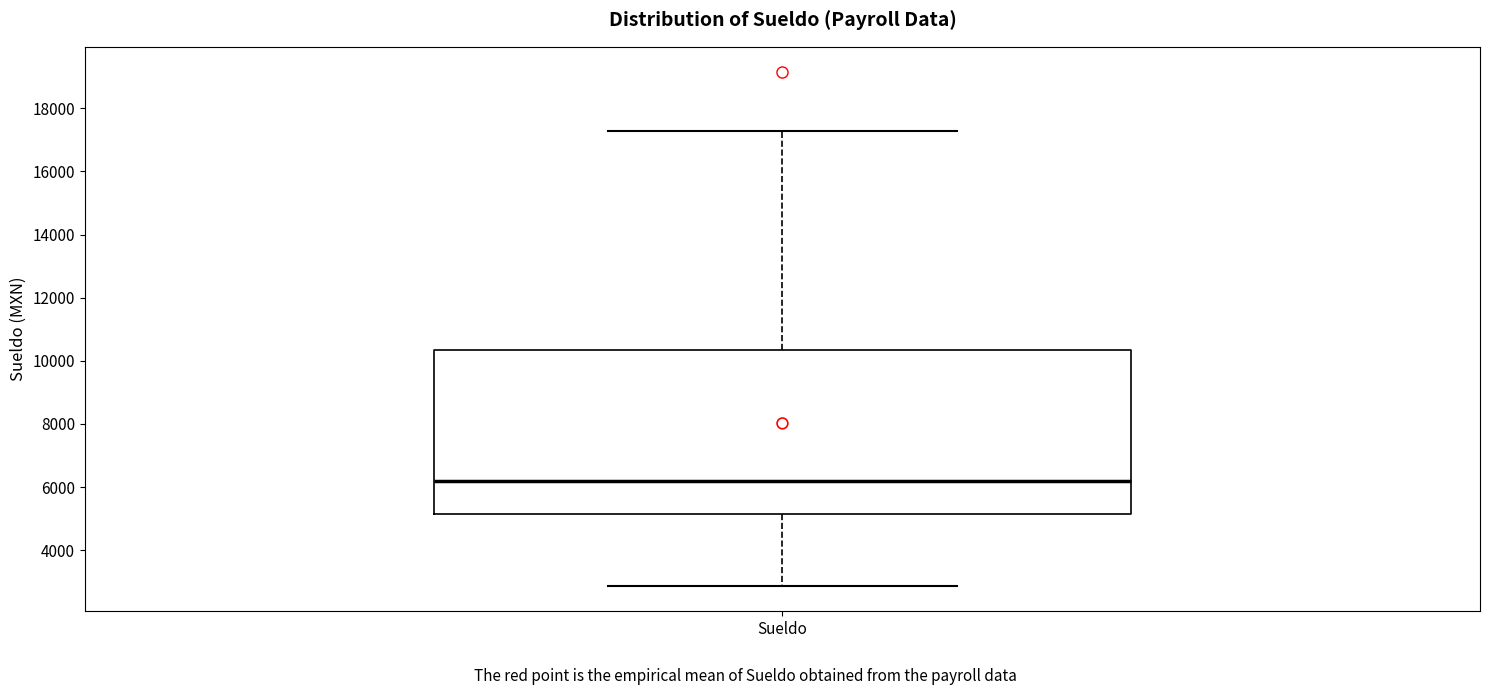

Where is the upper edge of the box for Sueldo on the y-axis? The values are not printed on the chart, so give them approximately, as read against the axis.

10400